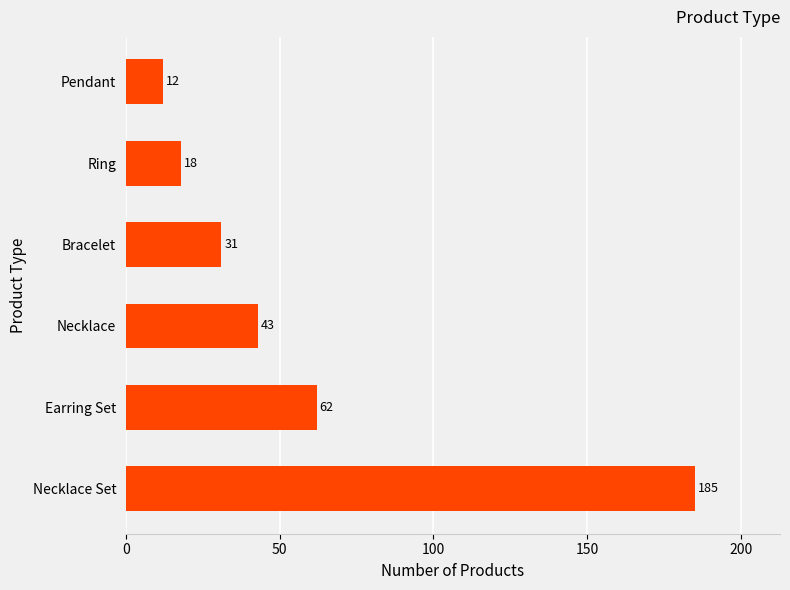

Reading bottom to top, extract all data points from this chart.

185	62	43	31	18	12